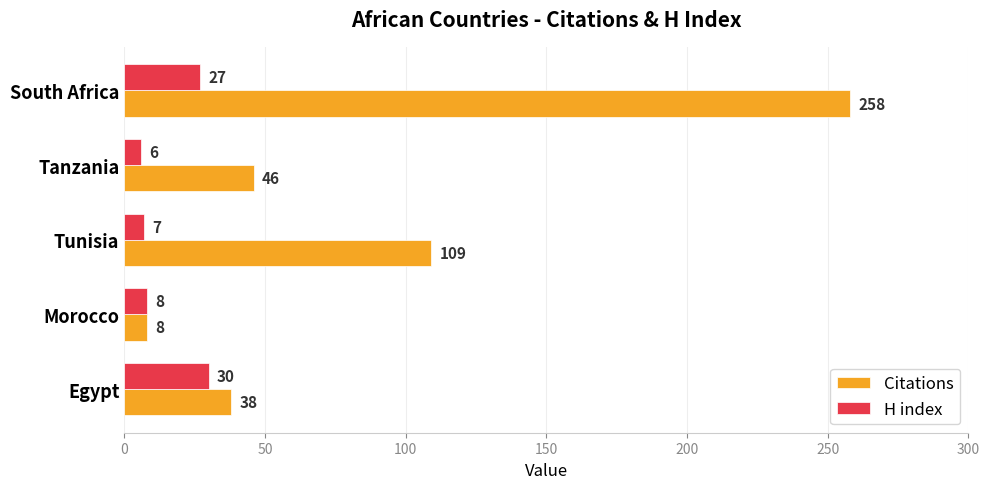

What is the highest value of the H index series?

30